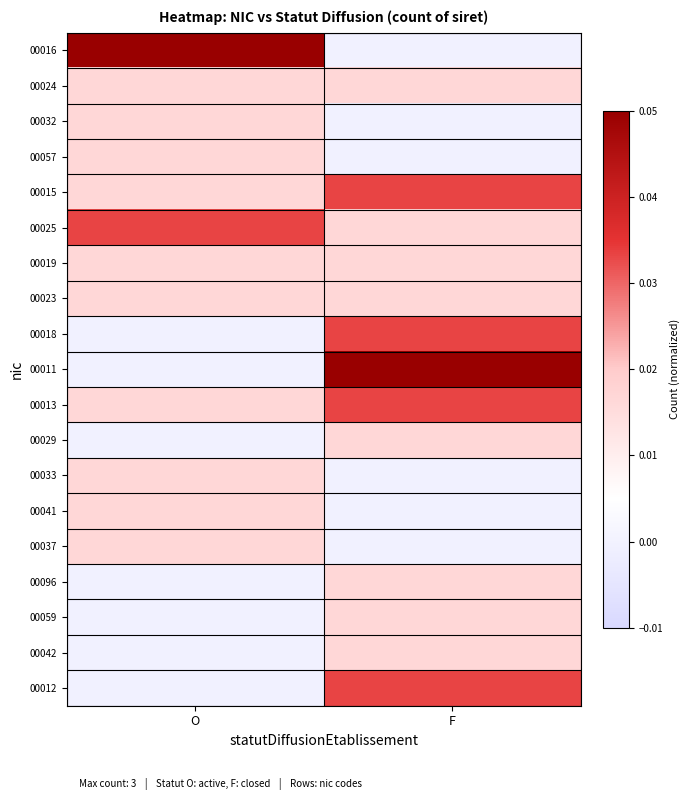

Between O and F, which series saw the biggest shift?

00016